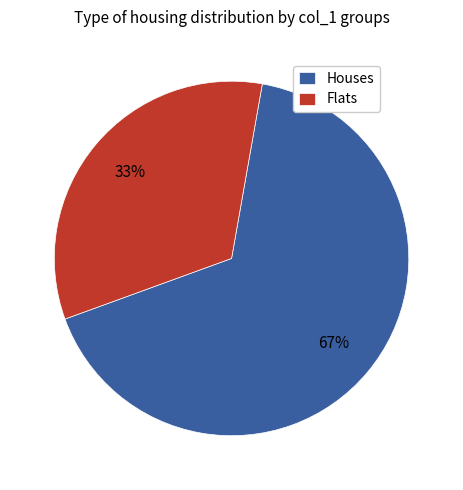

Combined, do Houses and Flats account for over 50%?

Yes